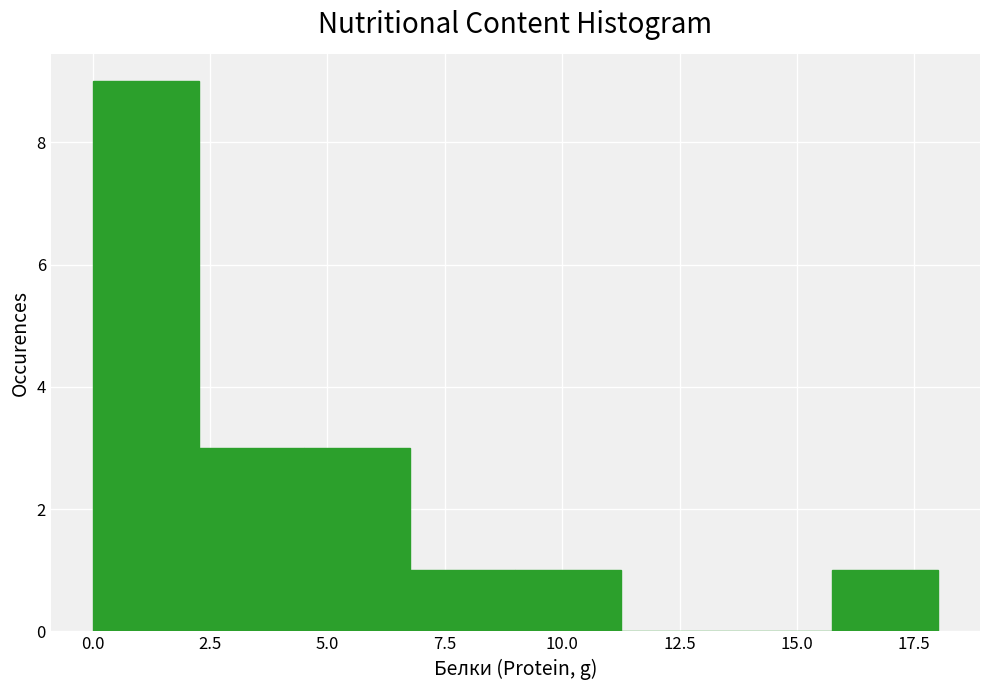

Reading left to right, transcribe this chart: for each bar, give the range it covers on the x-axis and its height. Neither the bar edges nor the heights are printed on the chart, so give them approximately, as read against the axes.

0.0 to 2.5: 9
2.5 to 4.5: 3
4.5 to 7.0: 3
7.0 to 9.0: 1
9.0 to 11.5: 1
11.5 to 13.5: 0
13.5 to 16.0: 0
16.0 to 18.0: 1